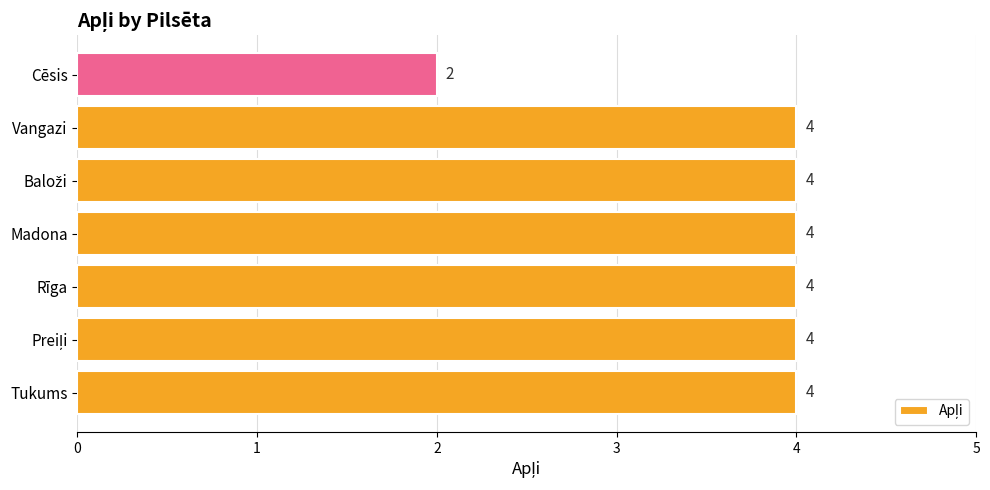

Reading bottom to top, transcribe all the data shown in this chart.

4	4	4	4	4	4	2